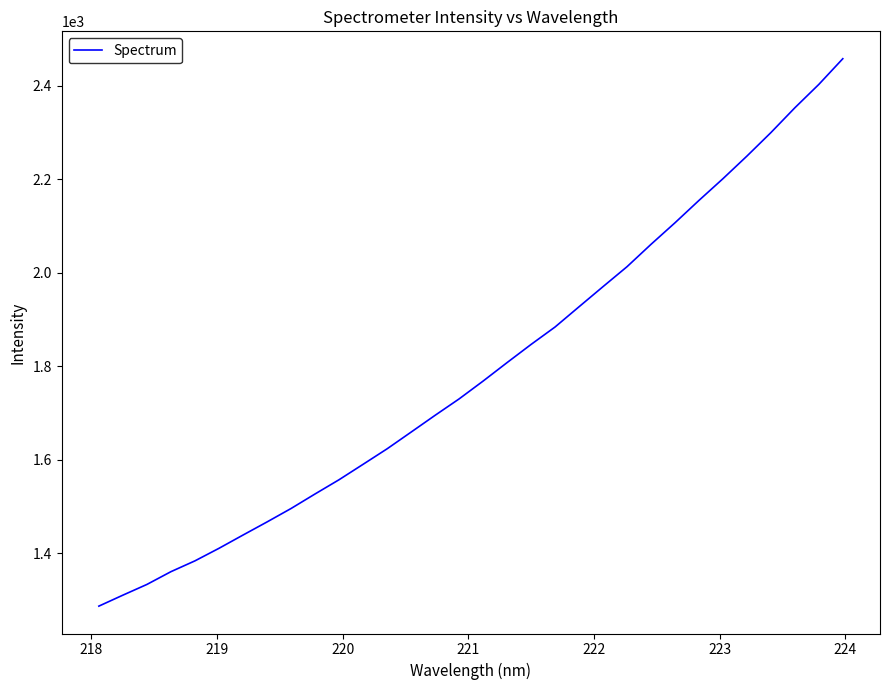

What is the greatest value displayed?

2458.1